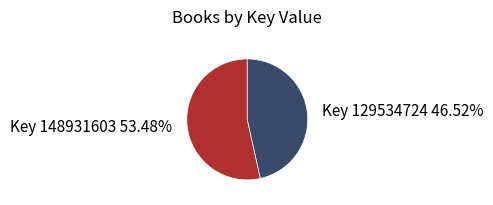

Is the sum of Key 129534724 and Key 148931603 greater than half?

Yes